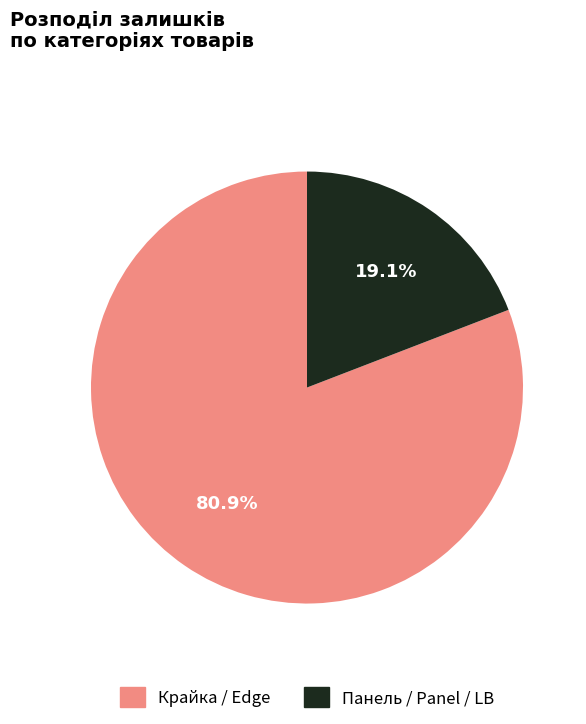

Is there a majority slice in this chart?

Yes